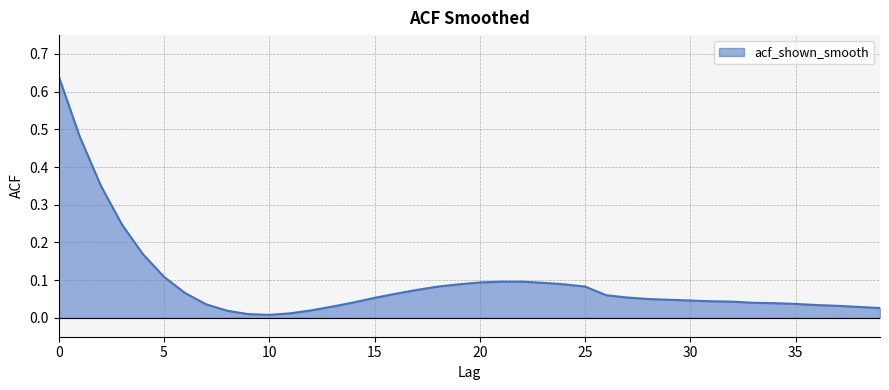

Reading left to right, transcribe all the data shown in this chart.

0.6	0.5	0.4	0.2	0.2	0.1	0.1	0.0	0.0	0.0	0.0	0.0	0.0	0.0	0.0	0.1	0.1	0.1	0.1	0.1	0.1	0.1	0.1	0.1	0.1	0.1	0.1	0.1	0.1	0.0	0.0	0.0	0.0	0.0	0.0	0.0	0.0	0.0	0.0	0.0